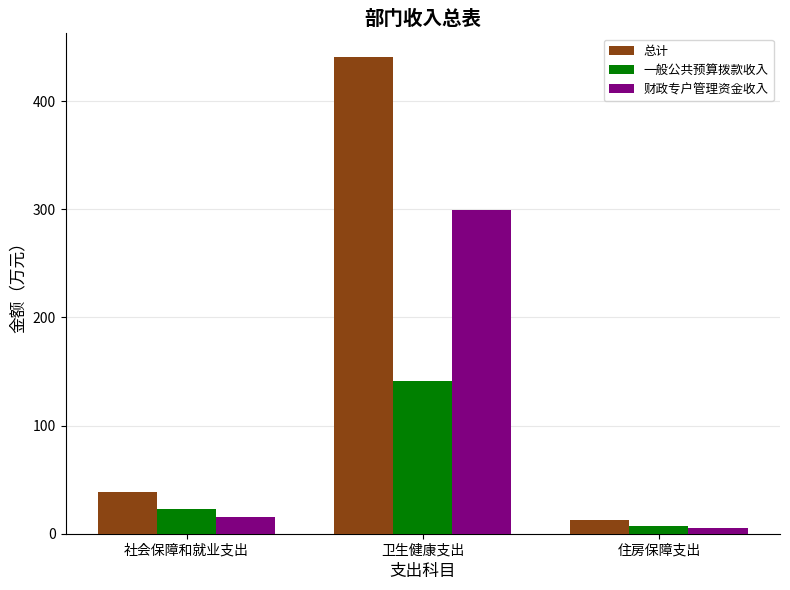

Are the bars grouped side by side (vs. stacked)?

Yes